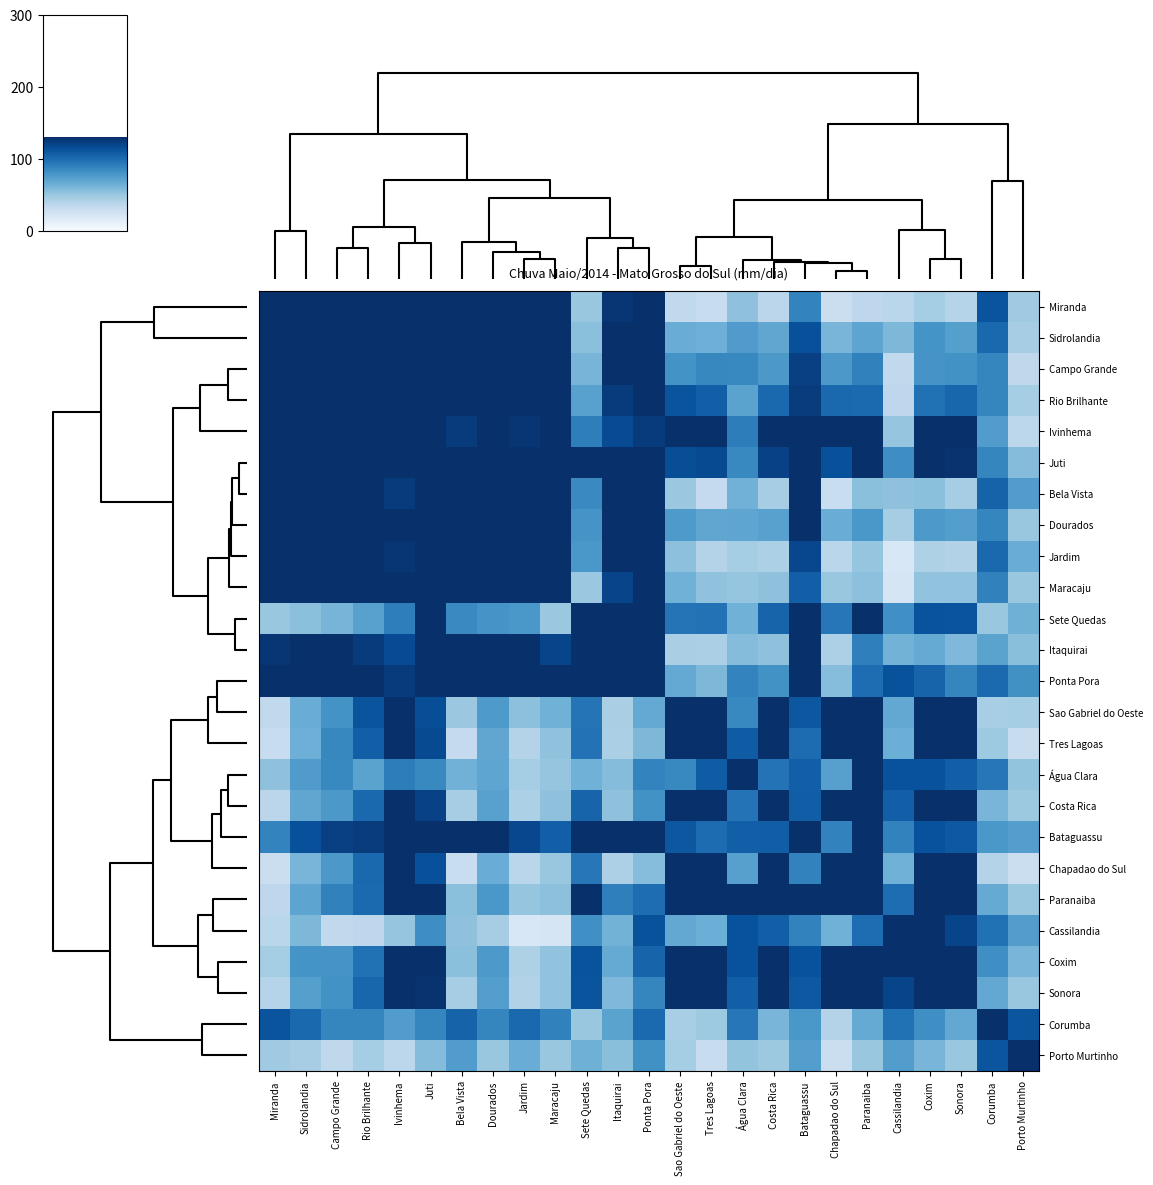

Reading left to right, transcribe all the data shown in this chart.

Miranda: Miranda=200.0	Sidrolandia=188.8	Campo Grande=175.6	Rio Brilhante=171.8	Ivinhema=134.3	Juti=141.7	Bela Vista=163.0	Dourados=175.6	Jardim=171.8	Maracaju=179.8	Sete Quedas=50.8	Itaquirai=126.9	Ponta Pora=133.7	Sao Gabriel do Oeste=34.4	Tres Lagoas=31.0	Água Clara=53.5	Costa Rica=36.7	Bataguassu=88.1	Chapadao do Sul=29.4	Paranaiba=35.7	Cassilandia=37.4	Coxim=46.1	Sonora=38.8	Corumba=111.8	Porto Murtinho=48.2
Sidrolandia: Miranda=188.8	Sidrolandia=200.0	Campo Grande=190.9	Rio Brilhante=187.3	Ivinhema=161.5	Juti=165.0	Bela Vista=166.4	Dourados=187.6	Jardim=168.1	Maracaju=186.3	Sete Quedas=54.7	Itaquirai=131.6	Ponta Pora=146.9	Sao Gabriel do Oeste=65.5	Tres Lagoas=64.2	Água Clara=75.5	Costa Rica=69.6	Bataguassu=114.0	Chapadao do Sul=60.6	Paranaiba=70.3	Cassilandia=59.0	Coxim=80.2	Sonora=73.3	Corumba=101.8	Porto Murtinho=45.5
Campo Grande: Miranda=175.6	Sidrolandia=190.9	Campo Grande=200.0	Rio Brilhante=188.8	Ivinhema=175.4	Juti=169.9	Bela Vista=154.0	Dourados=187.7	Jardim=155.7	Maracaju=178.9	Sete Quedas=61.1	Itaquirai=132.5	Ponta Pora=135.7	Sao Gabriel do Oeste=80.3	Tres Lagoas=86.1	Água Clara=85.5	Costa Rica=77.6	Bataguassu=121.5	Chapadao do Sul=77.2	Paranaiba=89.3	Cassilandia=34.3	Coxim=79.3	Sonora=81.1	Corumba=87.0	Porto Murtinho=35.3
Rio Brilhante: Miranda=171.8	Sidrolandia=187.3	Campo Grande=188.8	Rio Brilhante=200.0	Ivinhema=183.4	Juti=172.7	Bela Vista=165.2	Dourados=189.5	Jardim=173.0	Maracaju=187.8	Sete Quedas=72.5	Itaquirai=124.2	Ponta Pora=141.9	Sao Gabriel do Oeste=112.2	Tres Lagoas=106.5	Água Clara=71.5	Costa Rica=101.7	Bataguassu=123.9	Chapadao do Sul=101.4	Paranaiba=100.6	Cassilandia=35.8	Coxim=97.1	Sonora=102.8	Corumba=86.9	Porto Murtinho=45.7
Ivinhema: Miranda=134.3	Sidrolandia=161.5	Campo Grande=175.4	Rio Brilhante=183.4	Ivinhema=200.0	Juti=178.3	Bela Vista=124.3	Dourados=166.0	Jardim=126.6	Maracaju=146.1	Sete Quedas=90.7	Itaquirai=115.8	Ponta Pora=124.3	Sao Gabriel do Oeste=150.4	Tres Lagoas=154.3	Água Clara=91.3	Costa Rica=142.9	Bataguassu=133.0	Chapadao do Sul=145.5	Paranaiba=145.3	Cassilandia=51.7	Coxim=136.5	Sonora=147.3	Corumba=74.7	Porto Murtinho=36.3
Juti: Miranda=141.7	Sidrolandia=165.0	Campo Grande=169.9	Rio Brilhante=172.7	Ivinhema=178.3	Juti=200.0	Bela Vista=155.7	Dourados=177.2	Jardim=145.7	Maracaju=148.6	Sete Quedas=137.5	Itaquirai=171.5	Ponta Pora=174.3	Sao Gabriel do Oeste=114.8	Tres Lagoas=116.6	Água Clara=85.8	Costa Rica=121.2	Bataguassu=168.5	Chapadao do Sul=113.8	Paranaiba=138.8	Cassilandia=83.0	Coxim=130.2	Sonora=128.2	Corumba=87.2	Porto Murtinho=56.5
Bela Vista: Miranda=163.0	Sidrolandia=166.4	Campo Grande=154.0	Rio Brilhante=165.2	Ivinhema=124.3	Juti=155.7	Bela Vista=200.0	Dourados=184.6	Jardim=190.4	Maracaju=179.5	Sete Quedas=84.8	Itaquirai=147.5	Ponta Pora=179.4	Sao Gabriel do Oeste=49.6	Tres Lagoas=32.7	Água Clara=62.6	Costa Rica=45.7	Bataguassu=133.1	Chapadao do Sul=30.1	Paranaiba=54.5	Cassilandia=53.6	Coxim=54.5	Sonora=45.4	Corumba=104.3	Porto Murtinho=74.7
Dourados: Miranda=175.6	Sidrolandia=187.6	Campo Grande=187.7	Rio Brilhante=189.5	Ivinhema=166.0	Juti=177.2	Bela Vista=184.6	Dourados=200.0	Jardim=177.5	Maracaju=186.0	Sete Quedas=79.3	Itaquirai=147.7	Ponta Pora=166.7	Sao Gabriel do Oeste=76.2	Tres Lagoas=69.4	Água Clara=69.6	Costa Rica=72.5	Bataguassu=131.6	Chapadao do Sul=65.8	Paranaiba=78.0	Cassilandia=45.5	Coxim=76.8	Sonora=74.0	Corumba=87.3	Porto Murtinho=50.3
Jardim: Miranda=171.8	Sidrolandia=168.1	Campo Grande=155.7	Rio Brilhante=173.0	Ivinhema=126.6	Juti=145.7	Bela Vista=190.4	Dourados=177.5	Jardim=200.0	Maracaju=189.2	Sete Quedas=77.8	Itaquirai=135.7	Ponta Pora=156.1	Sao Gabriel do Oeste=53.9	Tres Lagoas=39.7	Água Clara=45.8	Costa Rica=42.9	Bataguassu=118.1	Chapadao do Sul=37.2	Paranaiba=51.3	Cassilandia=20.2	Coxim=42.0	Sonora=41.1	Corumba=101.2	Porto Murtinho=65.8
Maracaju: Miranda=179.8	Sidrolandia=186.3	Campo Grande=178.9	Rio Brilhante=187.8	Ivinhema=146.1	Juti=148.6	Bela Vista=179.5	Dourados=186.0	Jardim=189.2	Maracaju=200.0	Sete Quedas=49.8	Itaquirai=119.5	Ponta Pora=142.5	Sao Gabriel do Oeste=63.2	Tres Lagoas=53.2	Água Clara=51.5	Costa Rica=53.7	Bataguassu=106.5	Chapadao do Sul=50.1	Paranaiba=53.9	Cassilandia=22.1	Coxim=52.8	Sonora=52.7	Corumba=89.3	Porto Murtinho=50.2
Sete Quedas: Miranda=50.8	Sidrolandia=54.7	Campo Grande=61.1	Rio Brilhante=72.5	Ivinhema=90.7	Juti=137.5	Bela Vista=84.8	Dourados=79.3	Jardim=77.8	Maracaju=49.8	Sete Quedas=200.0	Itaquirai=159.0	Ponta Pora=137.4	Sao Gabriel do Oeste=95.6	Tres Lagoas=96.5	Água Clara=63.4	Costa Rica=103.9	Bataguassu=155.2	Chapadao do Sul=94.2	Paranaiba=138.0	Cassilandia=82.0	Coxim=112.6	Sonora=112.2	Corumba=50.6	Porto Murtinho=63.7
Itaquirai: Miranda=126.9	Sidrolandia=131.6	Campo Grande=132.5	Rio Brilhante=124.2	Ivinhema=115.8	Juti=171.5	Bela Vista=147.5	Dourados=147.7	Jardim=135.7	Maracaju=119.5	Sete Quedas=159.0	Itaquirai=200.0	Ponta Pora=172.8	Sao Gabriel do Oeste=44.2	Tres Lagoas=43.6	Água Clara=56.7	Costa Rica=53.4	Bataguassu=170.2	Chapadao do Sul=42.5	Paranaiba=90.1	Cassilandia=62.1	Coxim=67.3	Sonora=58.8	Corumba=71.2	Porto Murtinho=55.3
Ponta Pora: Miranda=133.7	Sidrolandia=146.9	Campo Grande=135.7	Rio Brilhante=141.9	Ivinhema=124.3	Juti=174.3	Bela Vista=179.4	Dourados=166.7	Jardim=156.1	Maracaju=142.5	Sete Quedas=137.4	Itaquirai=172.8	Ponta Pora=200.0	Sao Gabriel do Oeste=68.0	Tres Lagoas=59.1	Água Clara=88.3	Costa Rica=81.0	Bataguassu=164.4	Chapadao do Sul=56.3	Paranaiba=99.2	Cassilandia=112.9	Coxim=103.7	Sonora=87.0	Corumba=100.7	Porto Murtinho=81.5
Sao Gabriel do Oeste: Miranda=34.4	Sidrolandia=65.5	Campo Grande=80.3	Rio Brilhante=112.2	Ivinhema=150.4	Juti=114.8	Bela Vista=49.6	Dourados=76.2	Jardim=53.9	Maracaju=63.2	Sete Quedas=95.6	Itaquirai=44.2	Ponta Pora=68.0	Sao Gabriel do Oeste=200.0	Tres Lagoas=184.5	Água Clara=85.4	Costa Rica=180.9	Bataguassu=110.3	Chapadao do Sul=178.2	Paranaiba=168.2	Cassilandia=68.5	Coxim=165.4	Sonora=182.3	Corumba=45.1	Porto Murtinho=46.0
Tres Lagoas: Miranda=31.0	Sidrolandia=64.2	Campo Grande=86.1	Rio Brilhante=106.5	Ivinhema=154.3	Juti=116.6	Bela Vista=32.7	Dourados=69.4	Jardim=39.7	Maracaju=53.2	Sete Quedas=96.5	Itaquirai=43.6	Ponta Pora=59.1	Sao Gabriel do Oeste=184.5	Tres Lagoas=200.0	Água Clara=107.7	Costa Rica=179.2	Bataguassu=99.8	Chapadao do Sul=184.3	Paranaiba=185.1	Cassilandia=64.9	Coxim=167.9	Sonora=186.7	Corumba=48.4	Porto Murtinho=30.6
Água Clara: Miranda=53.5	Sidrolandia=75.5	Campo Grande=85.5	Rio Brilhante=71.5	Ivinhema=91.3	Juti=85.8	Bela Vista=62.6	Dourados=69.6	Jardim=45.8	Maracaju=51.5	Sete Quedas=63.4	Itaquirai=56.7	Ponta Pora=88.3	Sao Gabriel do Oeste=85.4	Tres Lagoas=107.7	Água Clara=200.0	Costa Rica=96.1	Bataguassu=106.3	Chapadao do Sul=73.0	Paranaiba=133.8	Cassilandia=113.6	Coxim=113.7	Sonora=106.3	Corumba=94.1	Porto Murtinho=51.8
Costa Rica: Miranda=36.7	Sidrolandia=69.6	Campo Grande=77.6	Rio Brilhante=101.7	Ivinhema=142.9	Juti=121.2	Bela Vista=45.7	Dourados=72.5	Jardim=42.9	Maracaju=53.7	Sete Quedas=103.9	Itaquirai=53.4	Ponta Pora=81.0	Sao Gabriel do Oeste=180.9	Tres Lagoas=179.2	Água Clara=96.1	Costa Rica=200.0	Bataguassu=106.7	Chapadao do Sul=192.6	Paranaiba=173.3	Cassilandia=106.6	Coxim=182.6	Sonora=189.7	Corumba=60.5	Porto Murtinho=48.8
Bataguassu: Miranda=88.1	Sidrolandia=114.0	Campo Grande=121.5	Rio Brilhante=123.9	Ivinhema=133.0	Juti=168.5	Bela Vista=133.1	Dourados=131.6	Jardim=118.1	Maracaju=106.5	Sete Quedas=155.2	Itaquirai=170.2	Ponta Pora=164.4	Sao Gabriel do Oeste=110.3	Tres Lagoas=99.8	Água Clara=106.3	Costa Rica=106.7	Bataguassu=200.0	Chapadao do Sul=88.6	Paranaiba=142.1	Cassilandia=88.6	Coxim=113.3	Sonora=109.9	Corumba=78.2	Porto Murtinho=73.8
Chapadao do Sul: Miranda=29.4	Sidrolandia=60.6	Campo Grande=77.2	Rio Brilhante=101.4	Ivinhema=145.5	Juti=113.8	Bela Vista=30.1	Dourados=65.8	Jardim=37.2	Maracaju=50.1	Sete Quedas=94.2	Itaquirai=42.5	Ponta Pora=56.3	Sao Gabriel do Oeste=178.2	Tres Lagoas=184.3	Água Clara=73.0	Costa Rica=192.6	Bataguassu=88.6	Chapadao do Sul=200.0	Paranaiba=168.6	Cassilandia=63.3	Coxim=164.1	Sonora=180.8	Corumba=39.7	Porto Murtinho=28.6
Paranaiba: Miranda=35.7	Sidrolandia=70.3	Campo Grande=89.3	Rio Brilhante=100.6	Ivinhema=145.3	Juti=138.8	Bela Vista=54.5	Dourados=78.0	Jardim=51.3	Maracaju=53.9	Sete Quedas=138.0	Itaquirai=90.1	Ponta Pora=99.2	Sao Gabriel do Oeste=168.2	Tres Lagoas=185.1	Água Clara=133.8	Costa Rica=173.3	Bataguassu=142.1	Chapadao do Sul=168.6	Paranaiba=200.0	Cassilandia=99.3	Coxim=174.7	Sonora=184.0	Corumba=67.3	Porto Murtinho=50.1
Cassilandia: Miranda=37.4	Sidrolandia=59.0	Campo Grande=34.3	Rio Brilhante=35.8	Ivinhema=51.7	Juti=83.0	Bela Vista=53.6	Dourados=45.5	Jardim=20.2	Maracaju=22.1	Sete Quedas=82.0	Itaquirai=62.1	Ponta Pora=112.9	Sao Gabriel do Oeste=68.5	Tres Lagoas=64.9	Água Clara=113.6	Costa Rica=106.6	Bataguassu=88.6	Chapadao do Sul=63.3	Paranaiba=99.3	Cassilandia=200.0	Coxim=151.0	Sonora=119.7	Corumba=97.0	Porto Murtinho=74.2
Coxim: Miranda=46.1	Sidrolandia=80.2	Campo Grande=79.3	Rio Brilhante=97.1	Ivinhema=136.5	Juti=130.2	Bela Vista=54.5	Dourados=76.8	Jardim=42.0	Maracaju=52.8	Sete Quedas=112.6	Itaquirai=67.3	Ponta Pora=103.7	Sao Gabriel do Oeste=165.4	Tres Lagoas=167.9	Água Clara=113.7	Costa Rica=182.6	Bataguassu=113.3	Chapadao do Sul=164.1	Paranaiba=174.7	Cassilandia=151.0	Coxim=200.0	Sonora=194.3	Corumba=82.8	Porto Murtinho=60.5
Sonora: Miranda=38.8	Sidrolandia=73.3	Campo Grande=81.1	Rio Brilhante=102.8	Ivinhema=147.3	Juti=128.2	Bela Vista=45.4	Dourados=74.0	Jardim=41.1	Maracaju=52.7	Sete Quedas=112.2	Itaquirai=58.8	Ponta Pora=87.0	Sao Gabriel do Oeste=182.3	Tres Lagoas=186.7	Água Clara=106.3	Costa Rica=189.7	Bataguassu=109.9	Chapadao do Sul=180.8	Paranaiba=184.0	Cassilandia=119.7	Coxim=194.3	Sonora=200.0	Corumba=68.5	Porto Murtinho=50.2
Corumba: Miranda=111.8	Sidrolandia=101.8	Campo Grande=87.0	Rio Brilhante=86.9	Ivinhema=74.7	Juti=87.2	Bela Vista=104.3	Dourados=87.3	Jardim=101.2	Maracaju=89.3	Sete Quedas=50.6	Itaquirai=71.2	Ponta Pora=100.7	Sao Gabriel do Oeste=45.1	Tres Lagoas=48.4	Água Clara=94.1	Costa Rica=60.5	Bataguassu=78.2	Chapadao do Sul=39.7	Paranaiba=67.3	Cassilandia=97.0	Coxim=82.8	Sonora=68.5	Corumba=200.0	Porto Murtinho=111.6
Porto Murtinho: Miranda=48.2	Sidrolandia=45.5	Campo Grande=35.3	Rio Brilhante=45.7	Ivinhema=36.3	Juti=56.5	Bela Vista=74.7	Dourados=50.3	Jardim=65.8	Maracaju=50.2	Sete Quedas=63.7	Itaquirai=55.3	Ponta Pora=81.5	Sao Gabriel do Oeste=46.0	Tres Lagoas=30.6	Água Clara=51.8	Costa Rica=48.8	Bataguassu=73.8	Chapadao do Sul=28.6	Paranaiba=50.1	Cassilandia=74.2	Coxim=60.5	Sonora=50.2	Corumba=111.6	Porto Murtinho=200.0